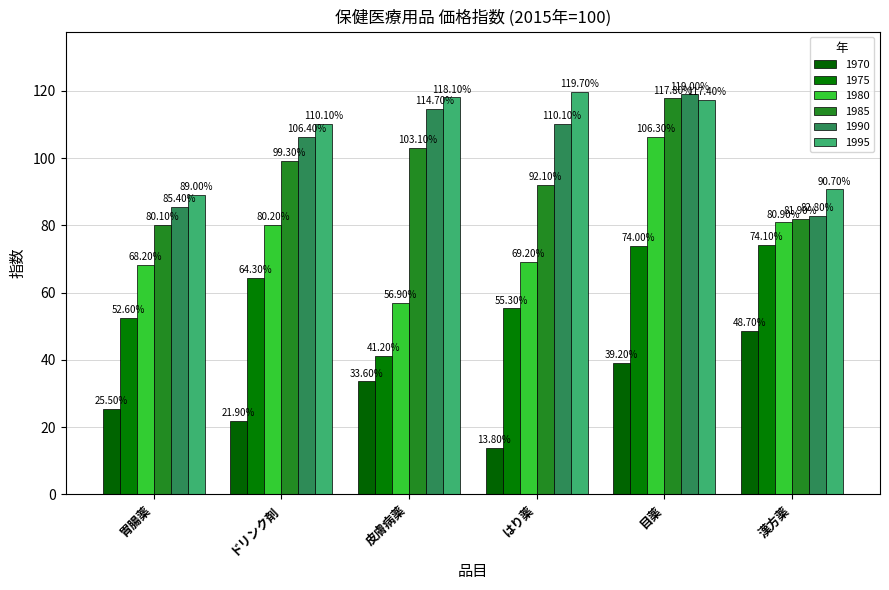

What is the spread (max minus min) of values at 目薬?

79.8